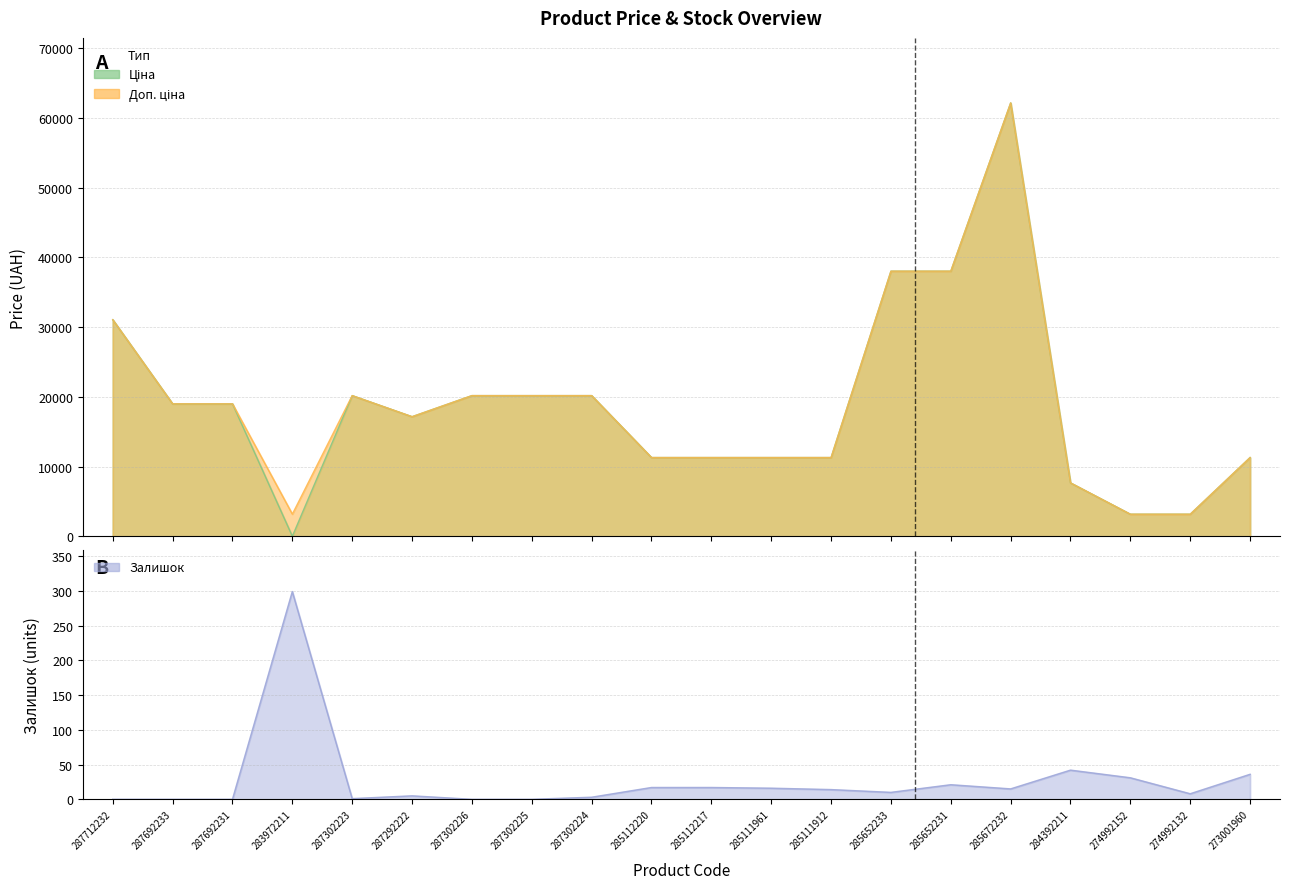

How many lines are shown in the chart?

3